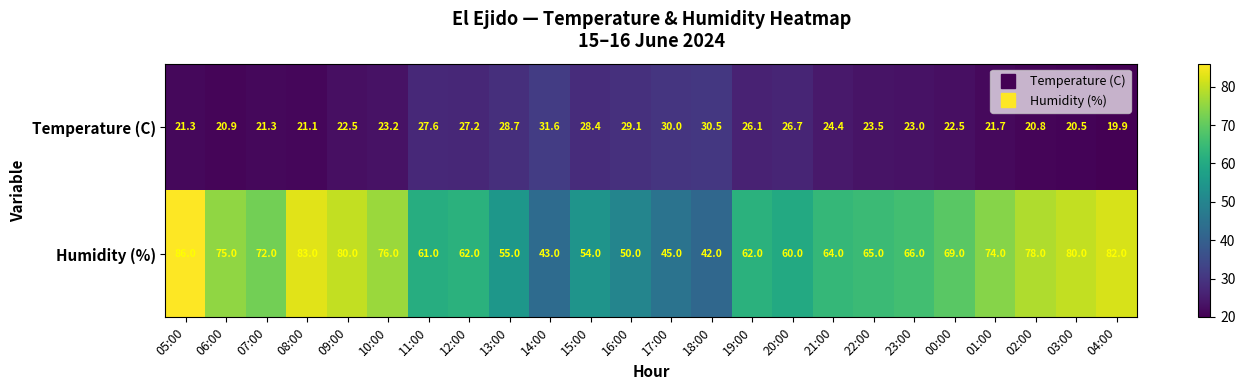

What is the sum of all Temperature (C) values?

592.5